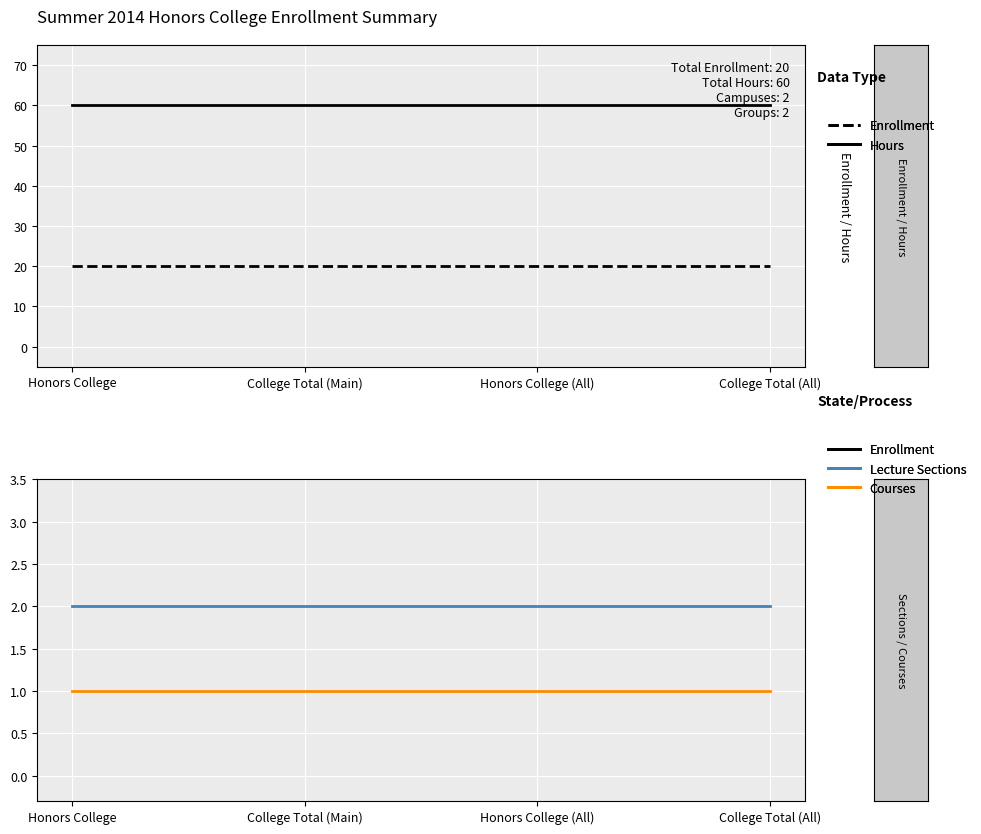

Count the number of categories in the chart.

4